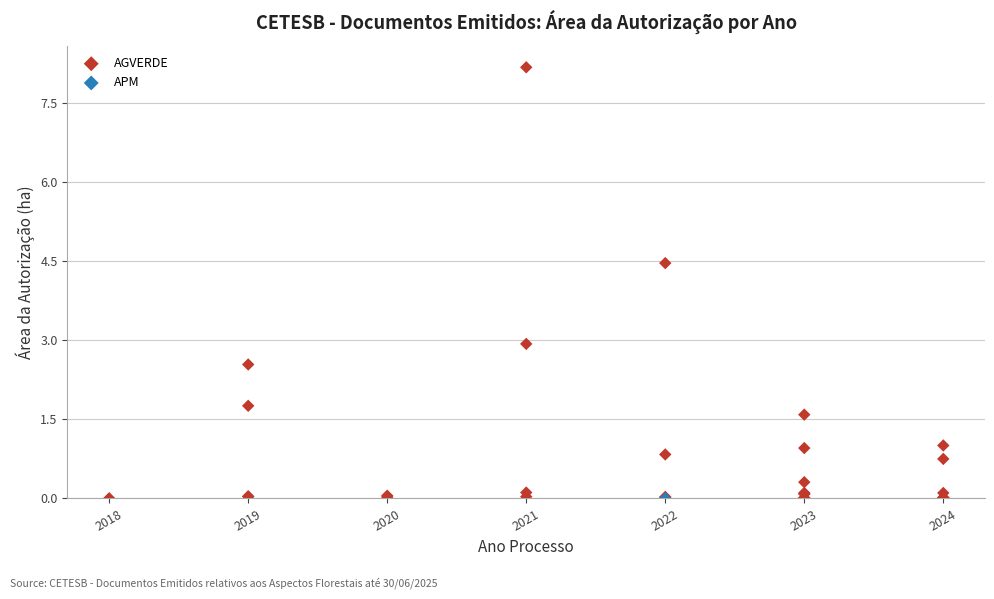

What are all the series names shown in the legend?

AGVERDE, APM